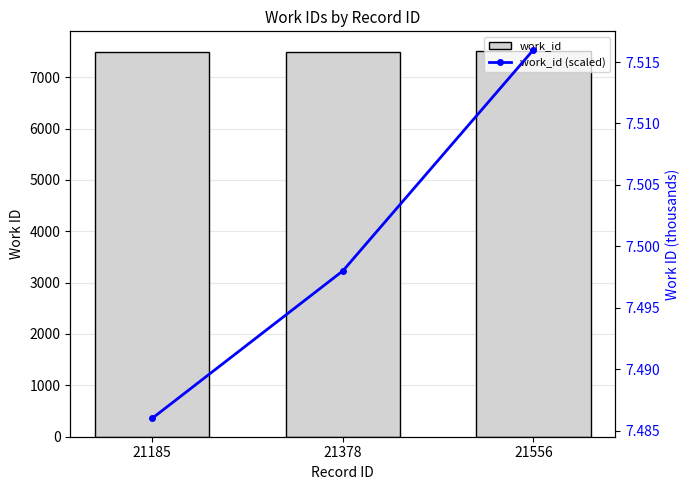

Rank the series by their average value, from highest to lowest.

work_id, work_id (scaled)